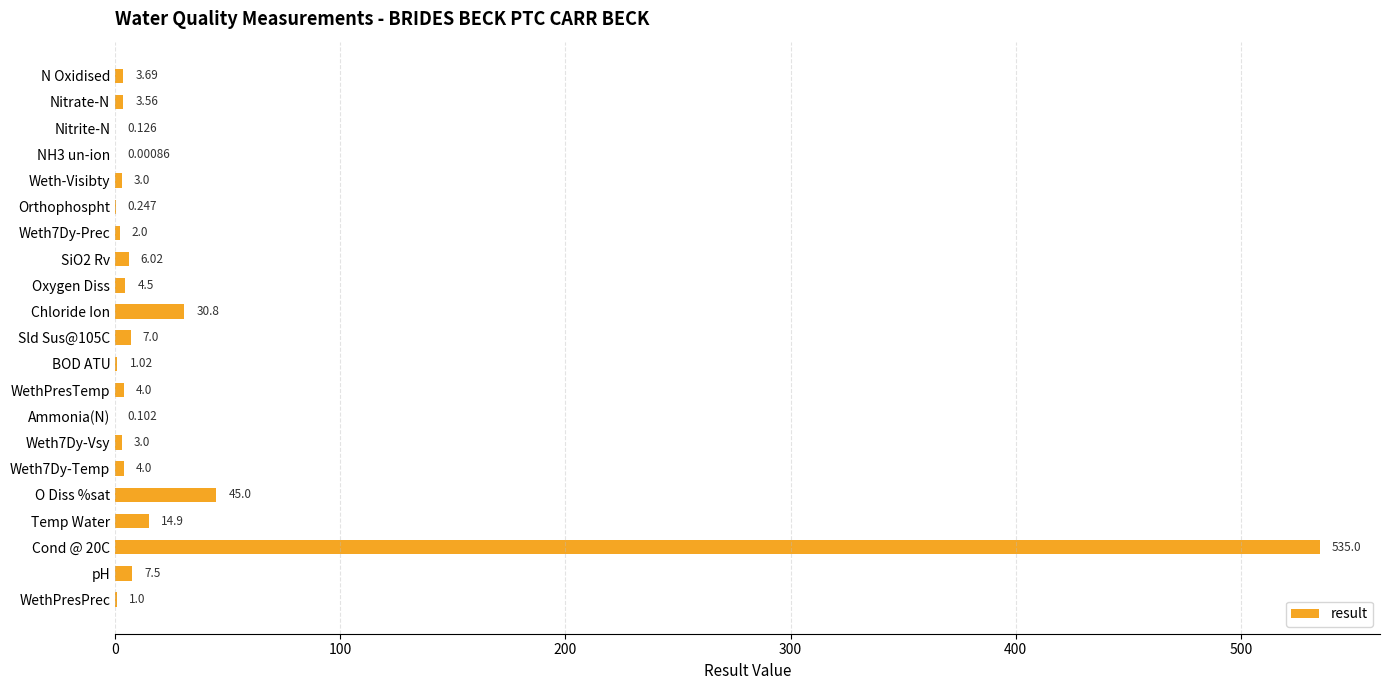

Where is the data nearest to the value 267?

O Diss %sat